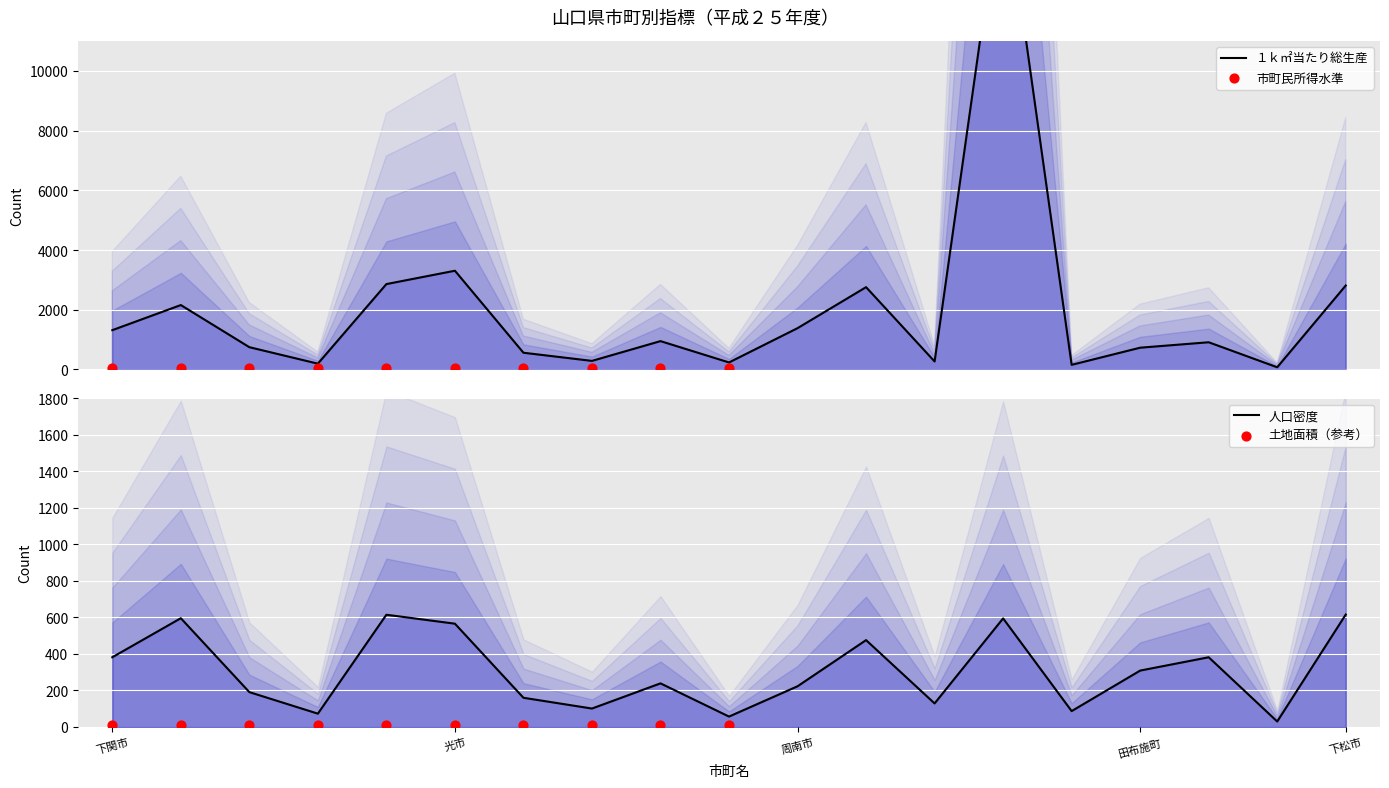

Which series has the largest total across all categories?

１ｋ㎡当たり総生産